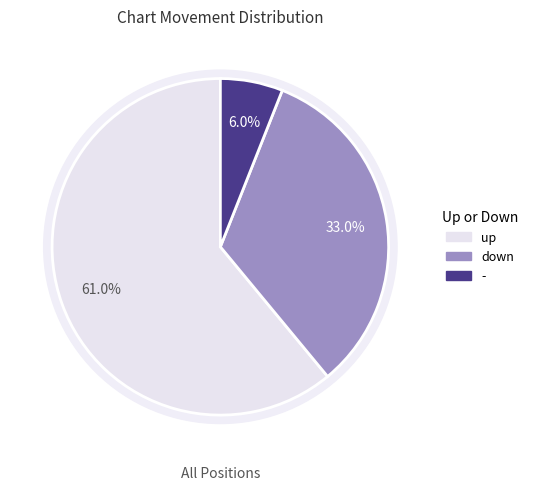

Between up and -, which is larger?

up